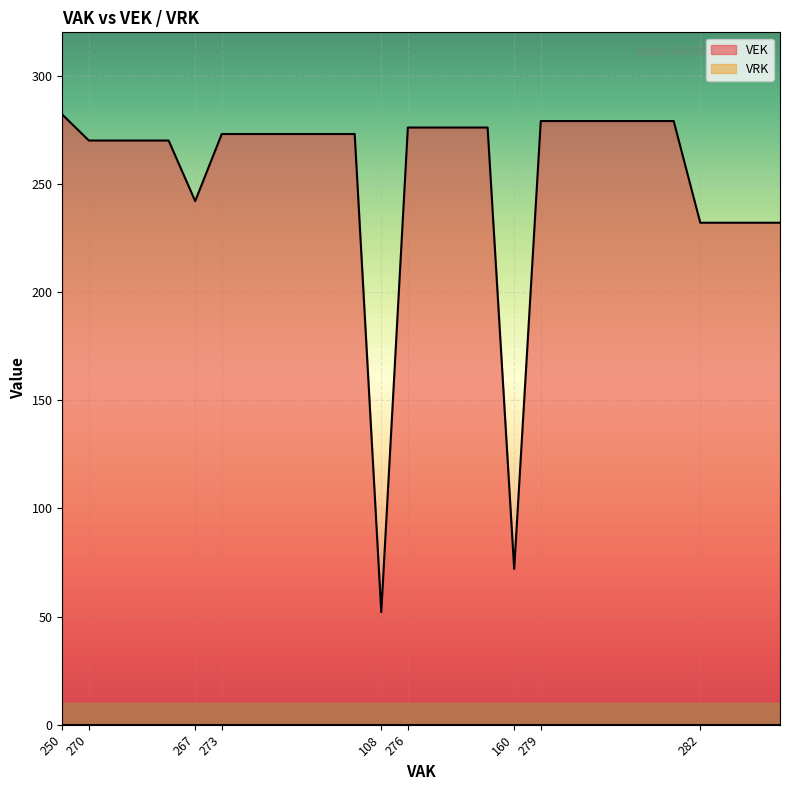

Rank the categories by value from highest to lowest.

250, 279, 279, 279, 279, 279, 279, 276, 276, 276, 276, 273, 273, 273, 273, 273, 273, 270, 270, 270, 270, 267, 282, 282, 282, 282, 160, 108